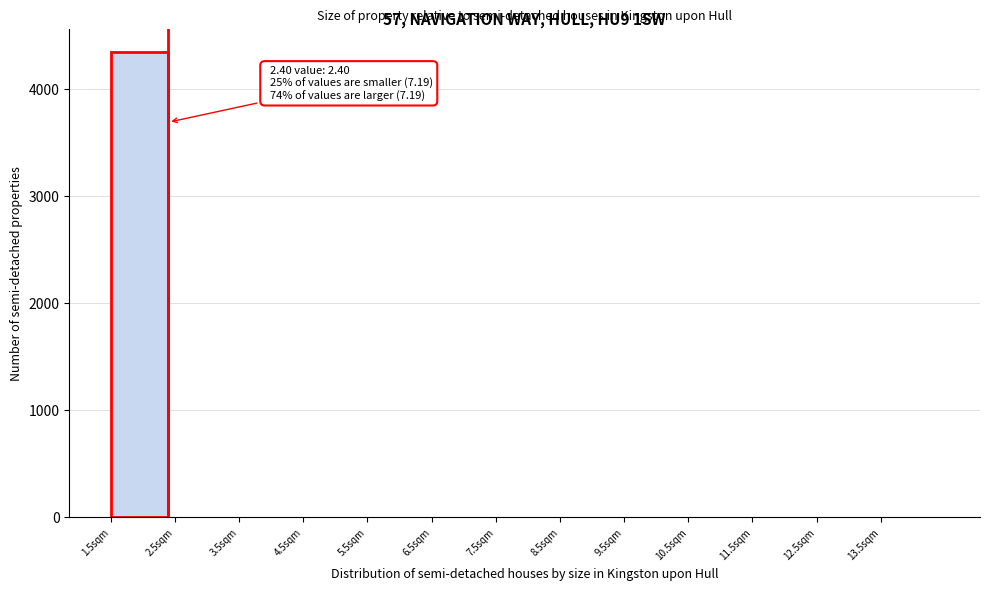

Which range on the x-axis has the tallest bar?

1.5 to 2.5